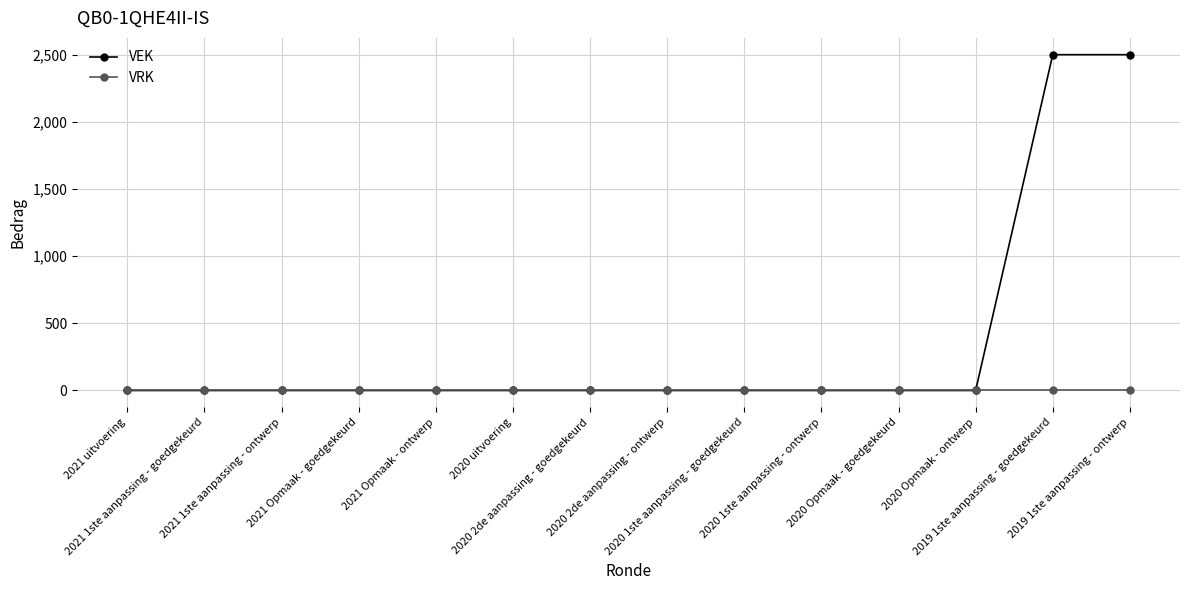

Reading right to left, list all the values displayed in this chart.

VEK: 2019 1ste aanpassing - ontwerp=2500	2019 1ste aanpassing - goedgekeurd=2500	2020 Opmaak - ontwerp=0	2020 Opmaak - goedgekeurd=0	2020 1ste aanpassing - ontwerp=0	2020 1ste aanpassing - goedgekeurd=0	2020 2de aanpassing - ontwerp=0	2020 2de aanpassing - goedgekeurd=0	2020 uitvoering=0	2021 Opmaak - ontwerp=0	2021 Opmaak - goedgekeurd=0	2021 1ste aanpassing - ontwerp=0	2021 1ste aanpassing - goedgekeurd=0	2021 uitvoering=0
VRK: 2019 1ste aanpassing - ontwerp=0	2019 1ste aanpassing - goedgekeurd=0	2020 Opmaak - ontwerp=0	2020 Opmaak - goedgekeurd=0	2020 1ste aanpassing - ontwerp=0	2020 1ste aanpassing - goedgekeurd=0	2020 2de aanpassing - ontwerp=0	2020 2de aanpassing - goedgekeurd=0	2020 uitvoering=0	2021 Opmaak - ontwerp=0	2021 Opmaak - goedgekeurd=0	2021 1ste aanpassing - ontwerp=0	2021 1ste aanpassing - goedgekeurd=0	2021 uitvoering=0